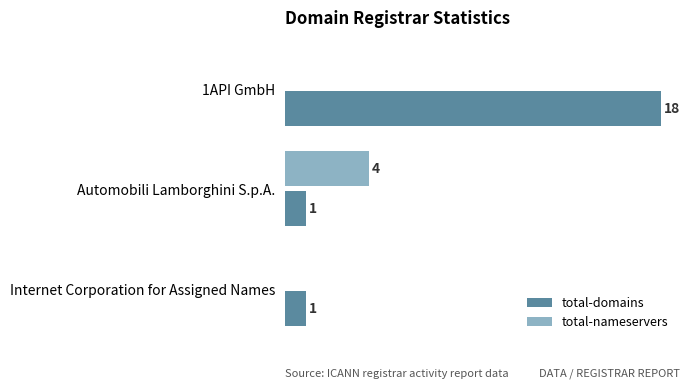

What are all the series names shown in the legend?

total-domains, total-nameservers